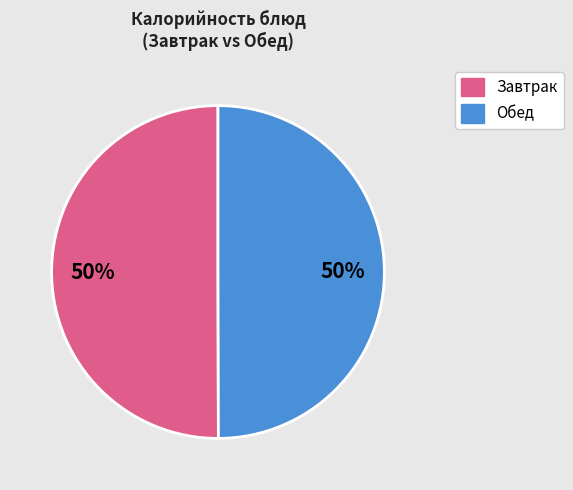

To the nearest percent, what is the average slice percentage?

50%